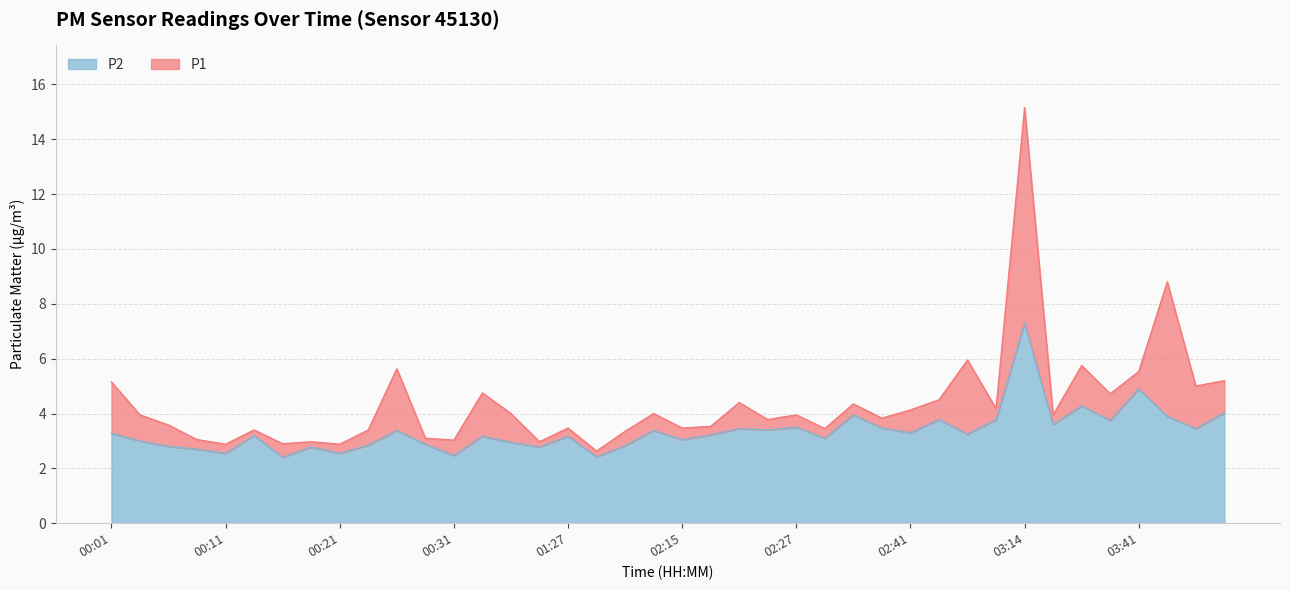

What position from the right is 03:33?

5